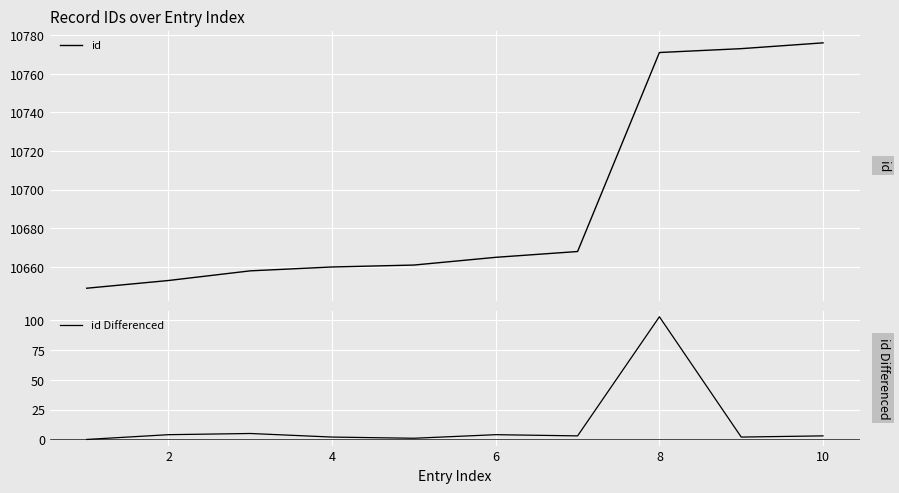

In id Differenced, how many points are higher than both neighbors (excluding endpoints)?

3